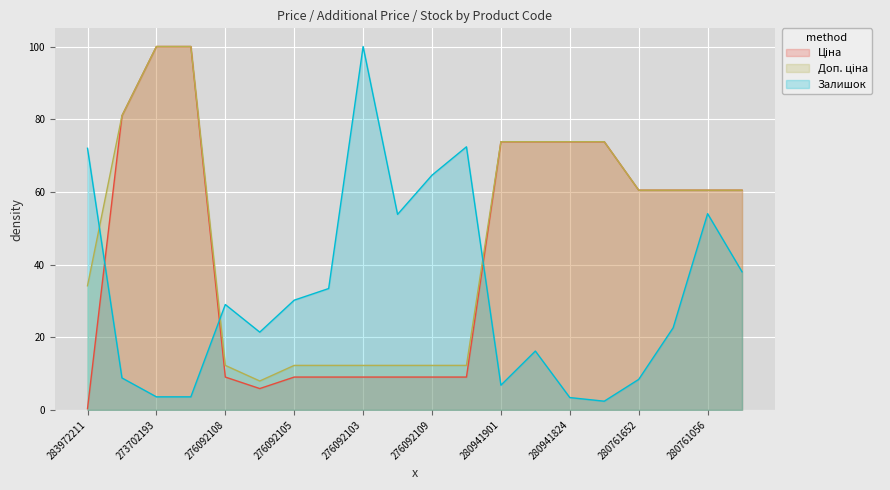

At which category is the sum across all series the highest?

273702193